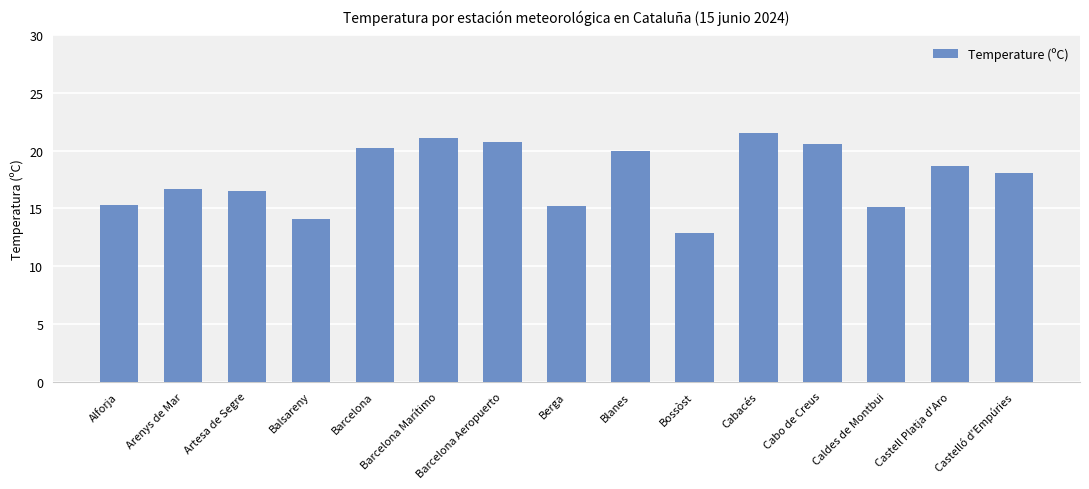

Read the value at Alforja.

15.3